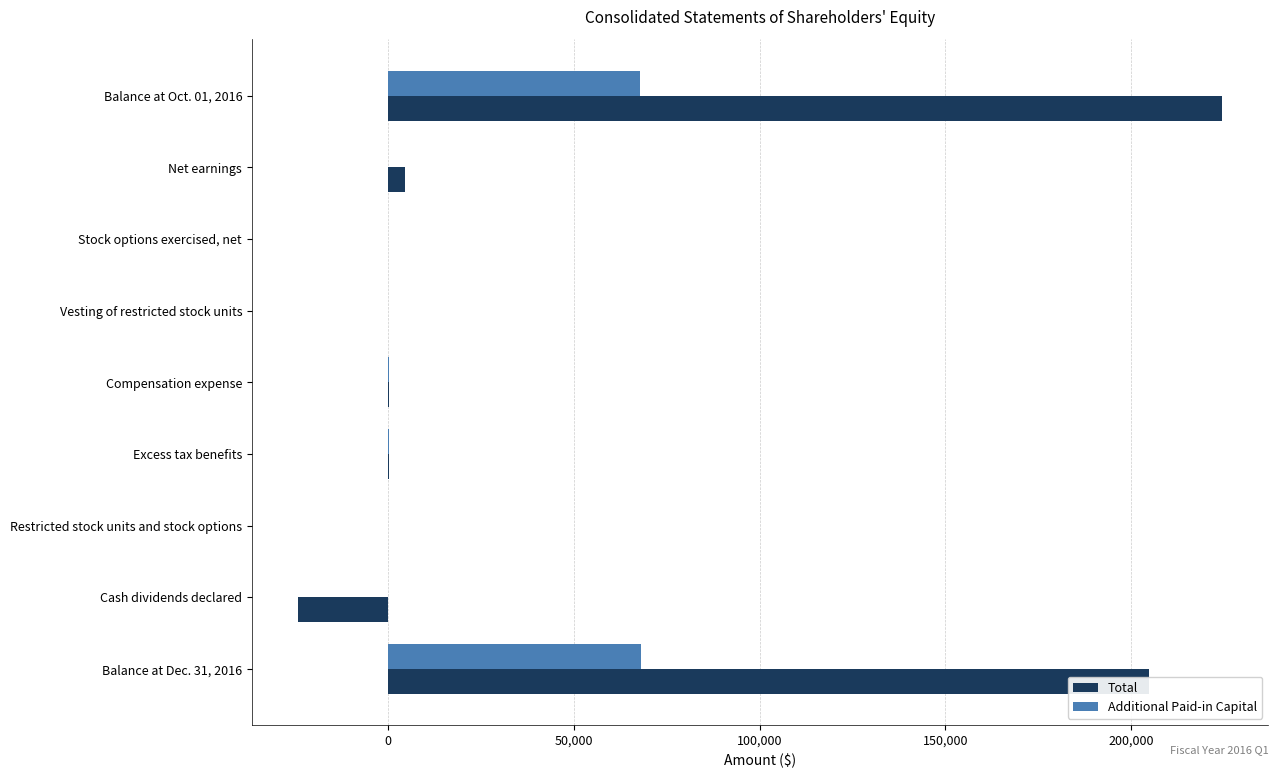

At which category does the chart reach its peak across all series?

Balance at Oct. 01, 2016